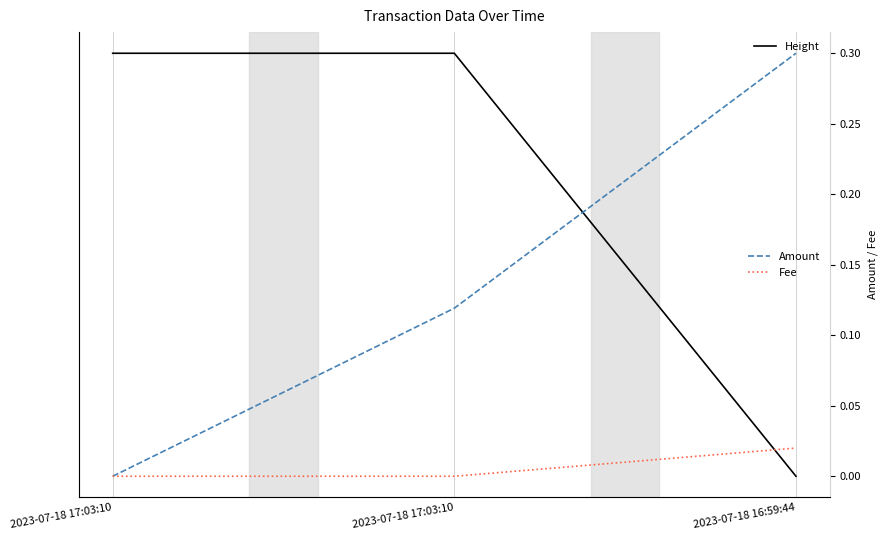

Between 2023-07-18 17:03:10 and 2023-07-18 16:59:44, which is larger?

2023-07-18 17:03:10